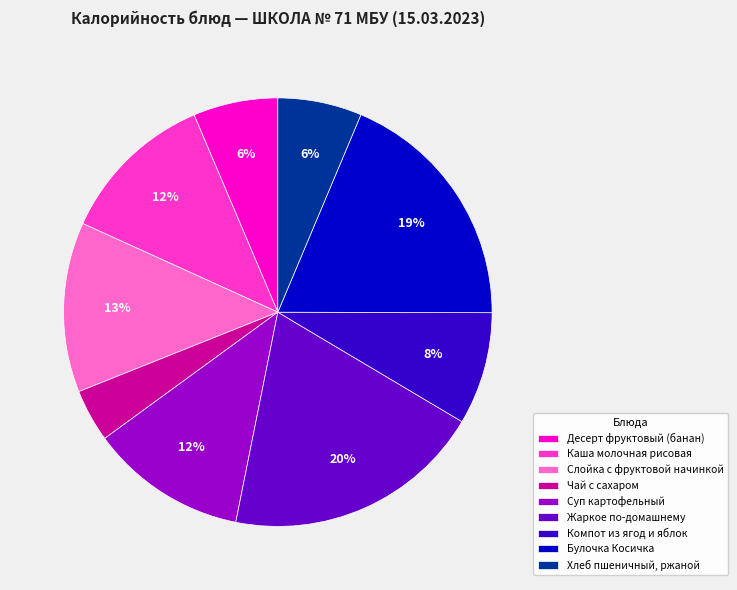

Approximately how many times larger is the value at Десерт фруктовый (банан) compared to Каша молочная рисовая?

0.5